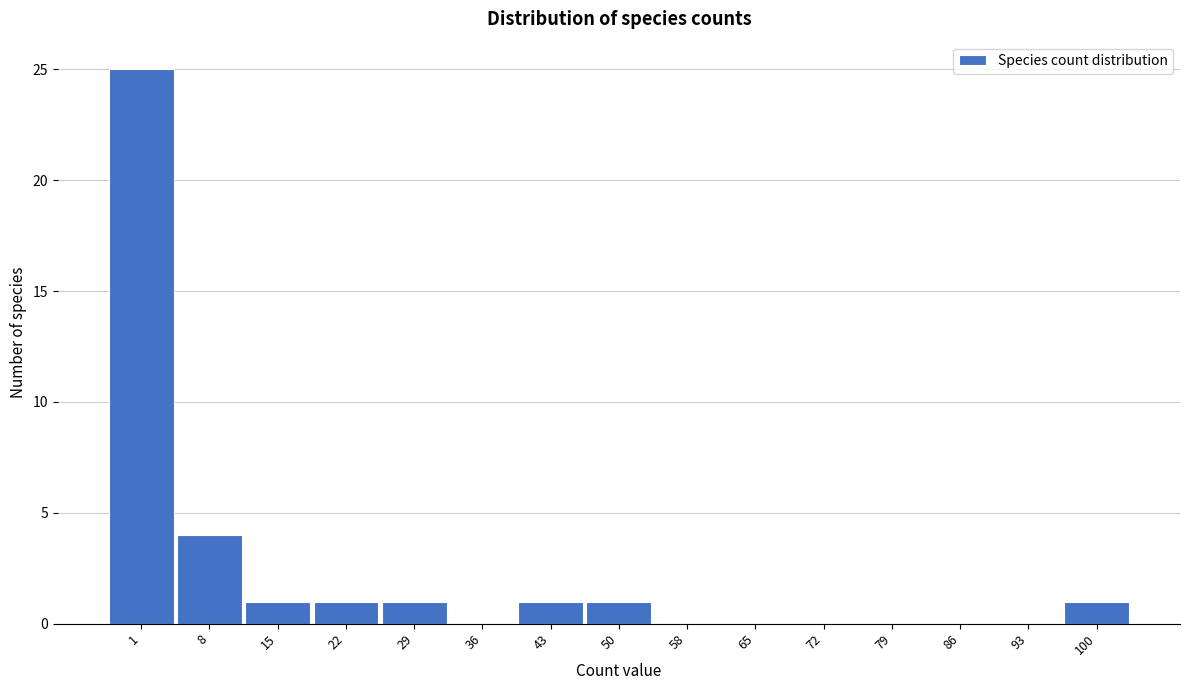

Reading left to right, what are all the values shown in this chart?

1=25	8=4	15=1	22=1	29=1	36=0	43=1	50=1	58=0	65=0	72=0	79=0	86=0	93=0	100=1